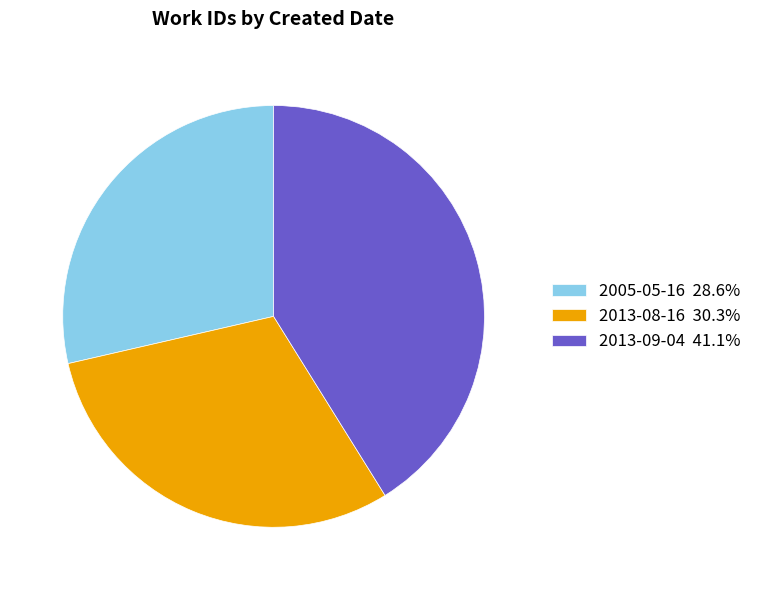

What is the ratio of the value at 2013-08-16 to the value at 2013-09-04?

0.7